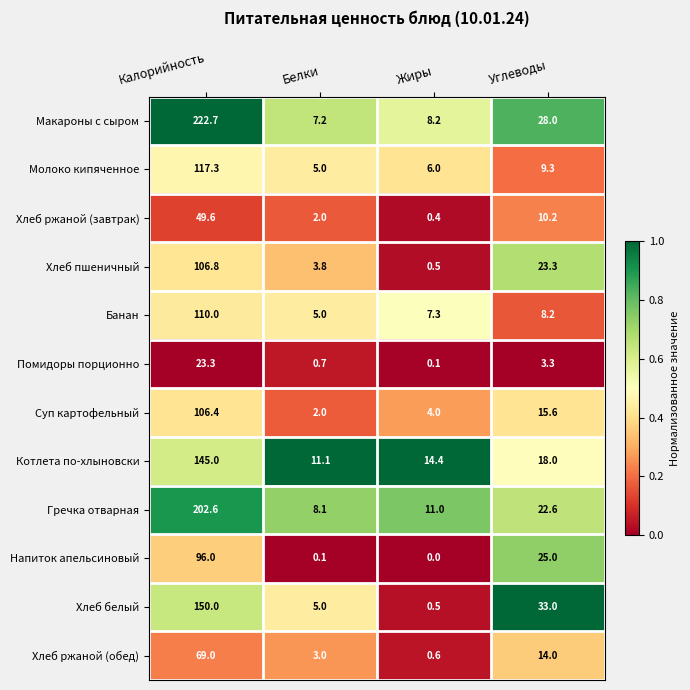

At which category is the sum across all series the highest?

Калорийность